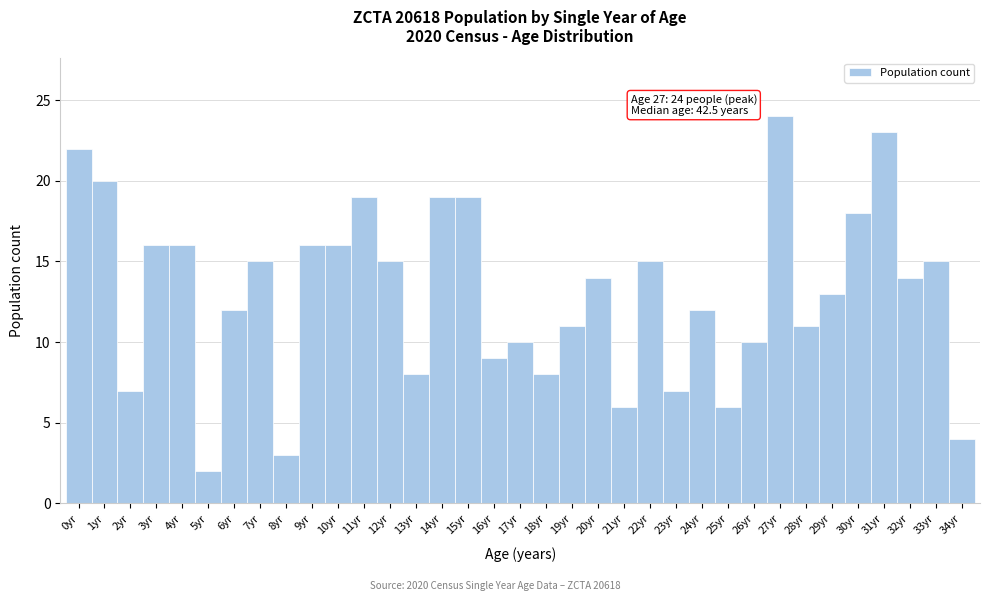

Which range on the x-axis has the tallest bar?

26.5 to 27.5